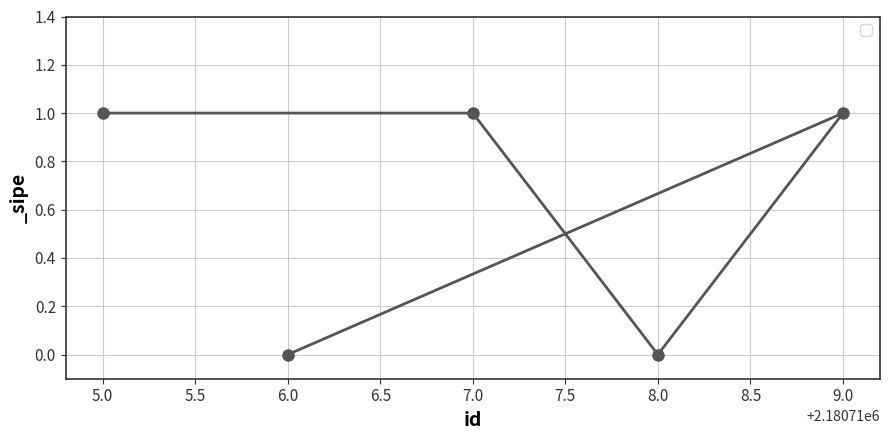

Is this an area chart (filled region under the line)?

No